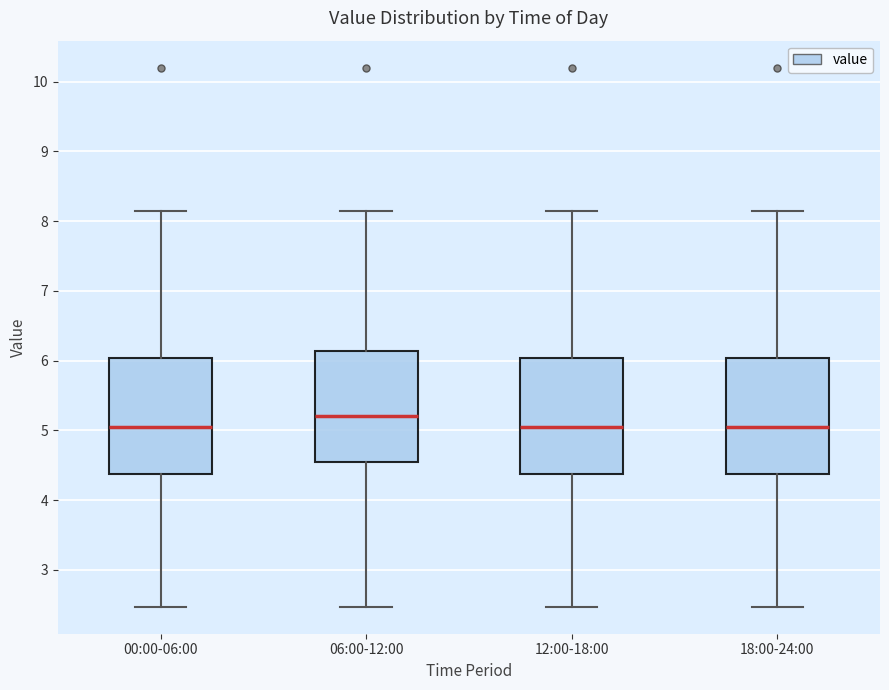

Reading left to right, read every box against the y-axis: the position of its median line, the range the box covers, and the ends of its whiskers. The values are not printed on the chart, so give them approximately, as read against the axis.

00:00-06:00: median 5.1, box 4.4 to 6.0, whiskers 2.5 to 8.2
06:00-12:00: median 5.2, box 4.6 to 6.1, whiskers 2.5 to 8.2
12:00-18:00: median 5.1, box 4.4 to 6.0, whiskers 2.5 to 8.2
18:00-24:00: median 5.1, box 4.4 to 6.0, whiskers 2.5 to 8.2